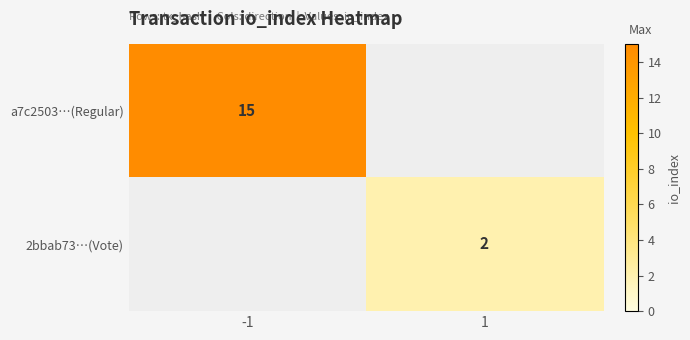

Between 1 and -1, which is larger?

-1